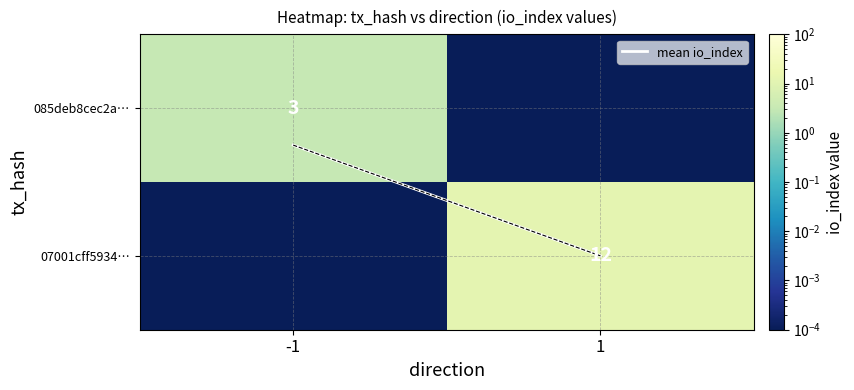

Rank the categories by 085deb8cec2a… value from highest to lowest.

-1, 1